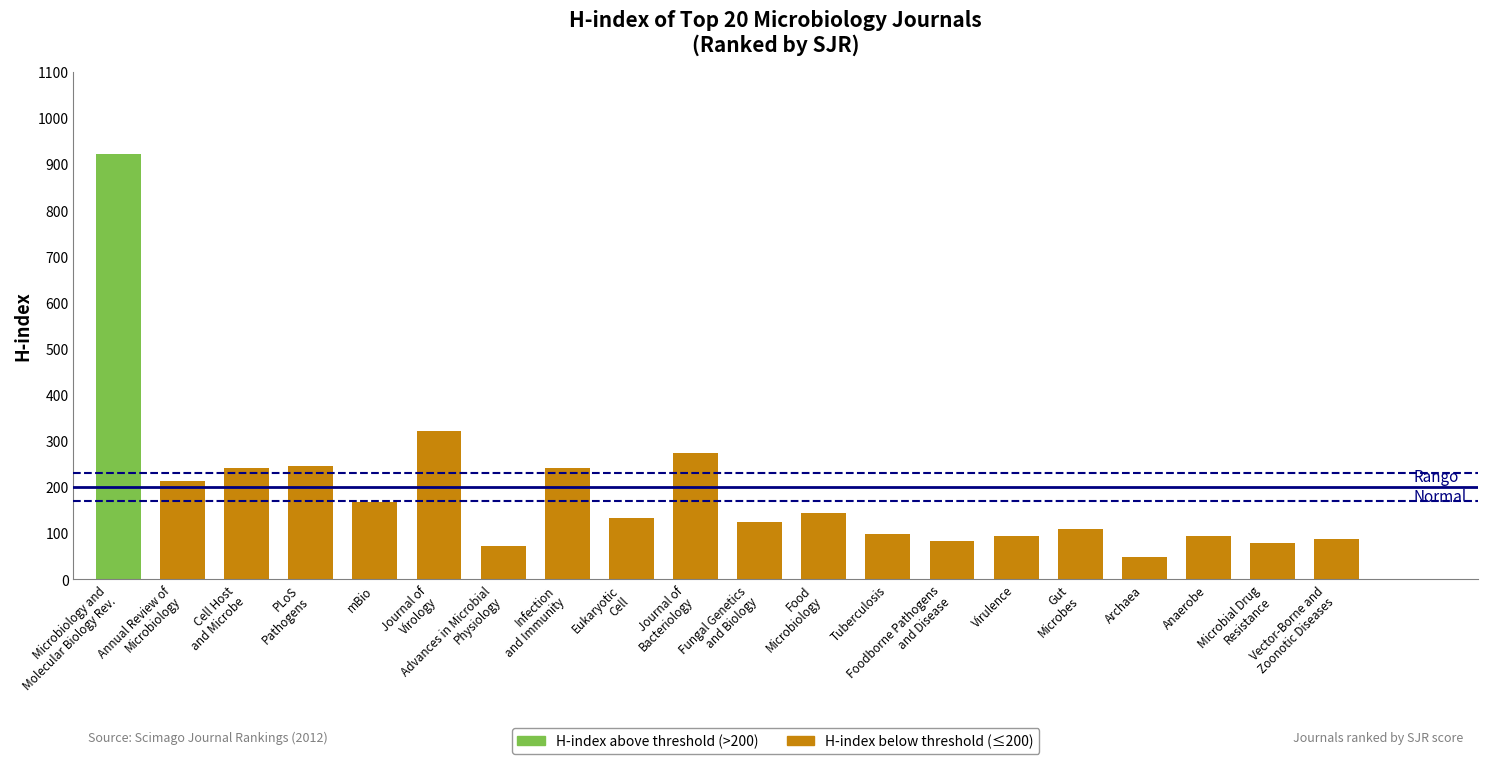

What is the change in value from 2 to 15?

-131